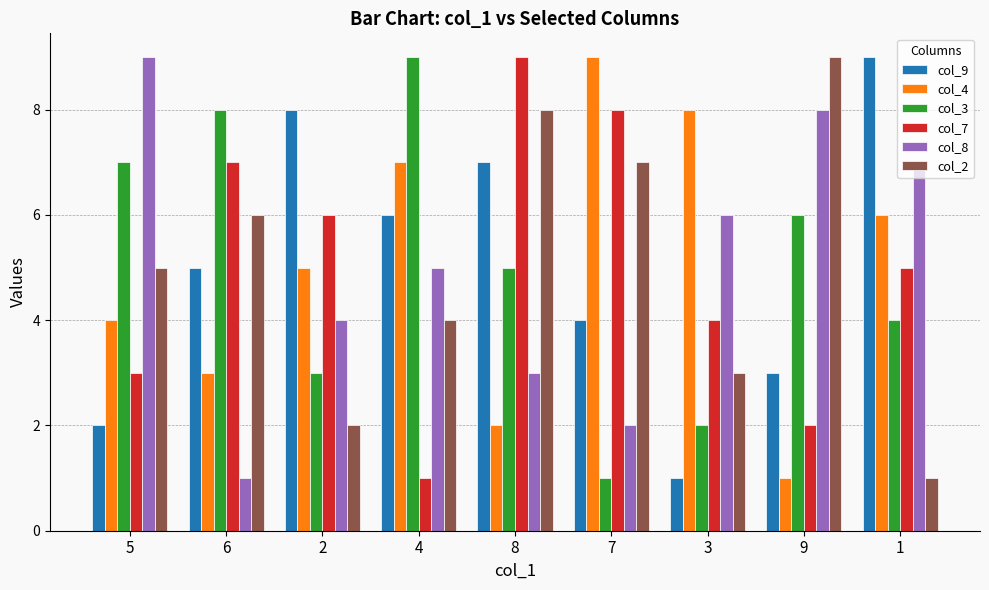

What is the total value across all series at 6?

30